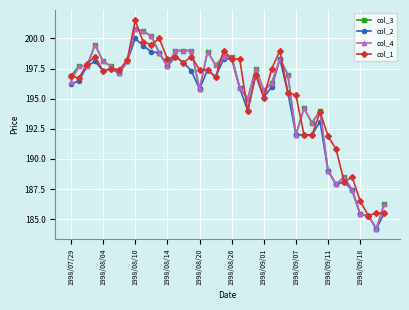

What is the minimum value for col_1?

185.3